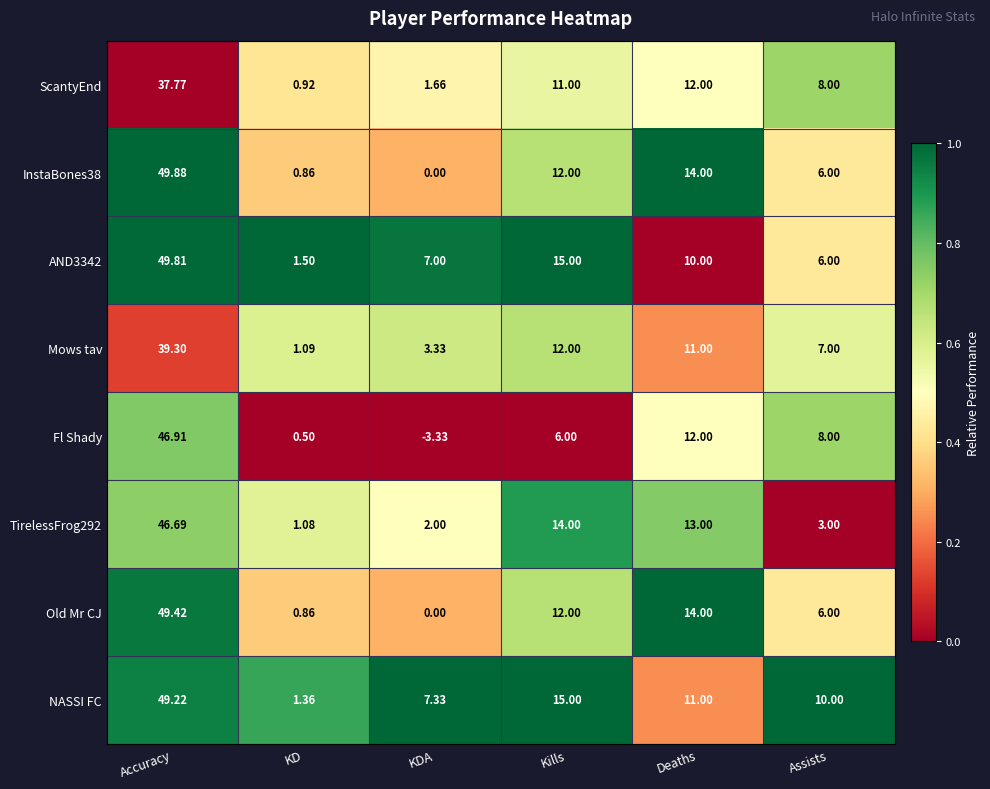

Which label corresponds to the smallest value in the chart?

KDA